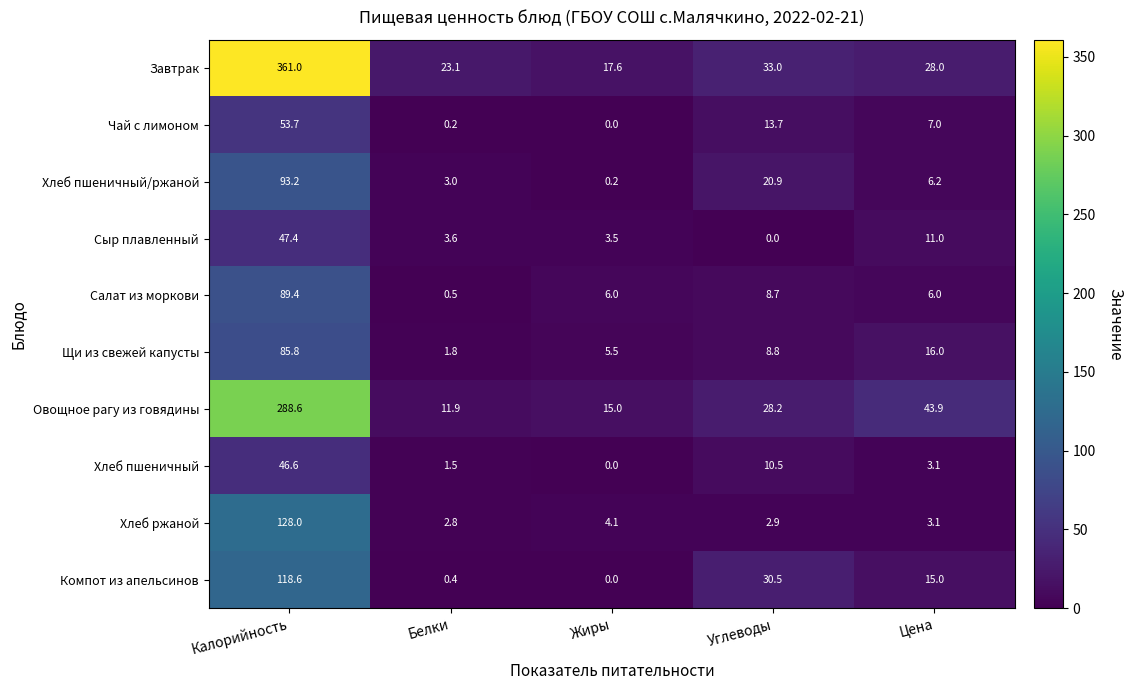

Which category has the highest value in the Хлеб пшеничный series?

Калорийность